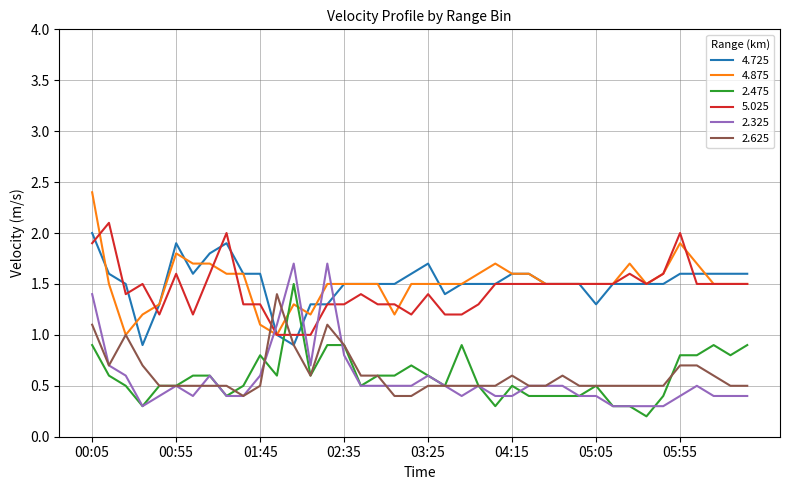

What is the minimum value for 4.725?

0.9